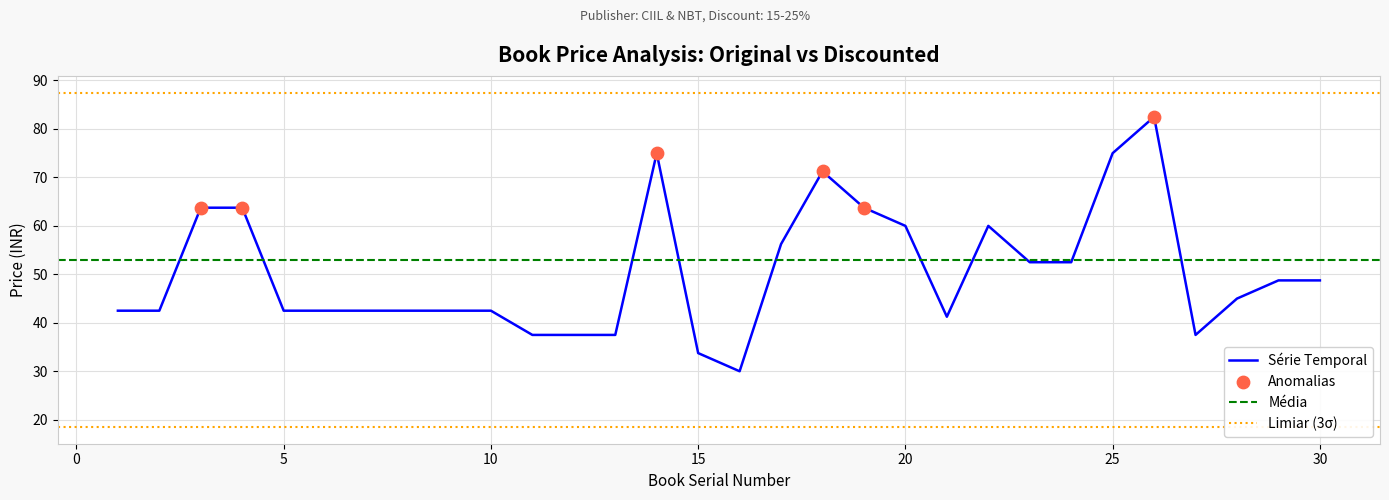

What is the change in value from 3 to 28?

-18.8